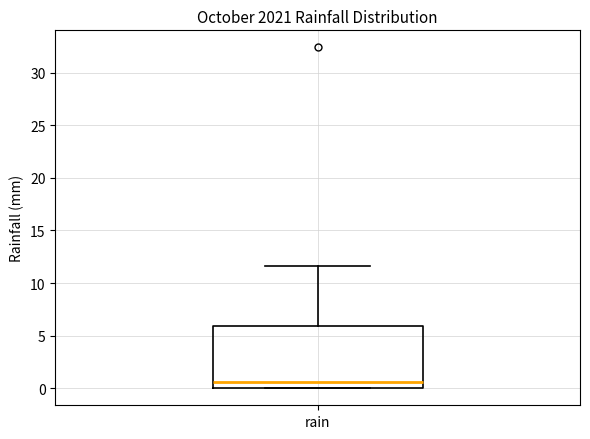

Transcribe this box plot: give where the median line is, the range the box spans, and where the two whiskers end, as read against the y-axis. The values are not printed on the chart, so give them approximately, as read against the axis.

median 0.5, box 0.0 to 6.0, whiskers 0.0 to 11.5